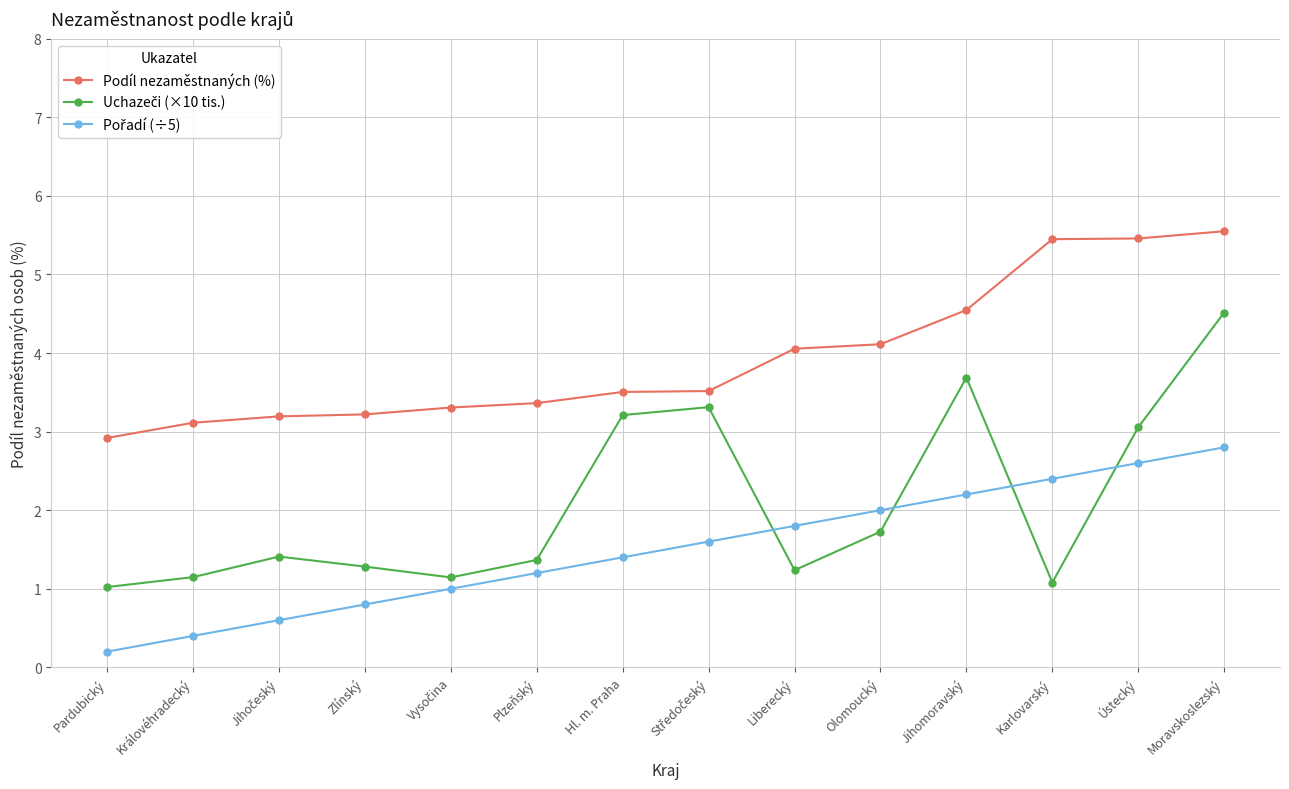

Between Zlínský and Karlovarský, which series saw the biggest shift?

Podíl nezaměstnaných (%)